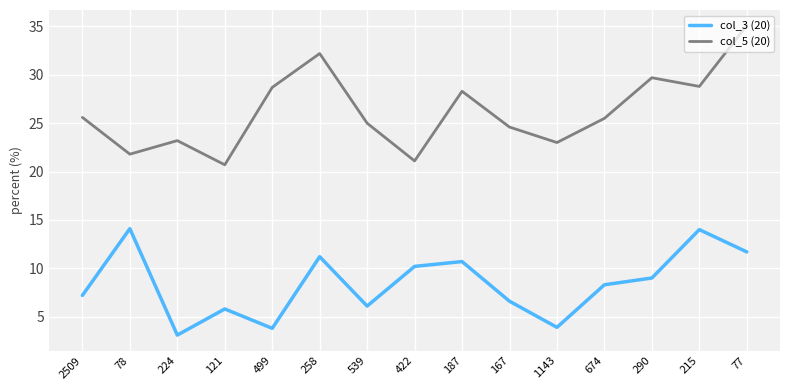

The col_5 (20) series shows 28.3 at 187. True or false?

True